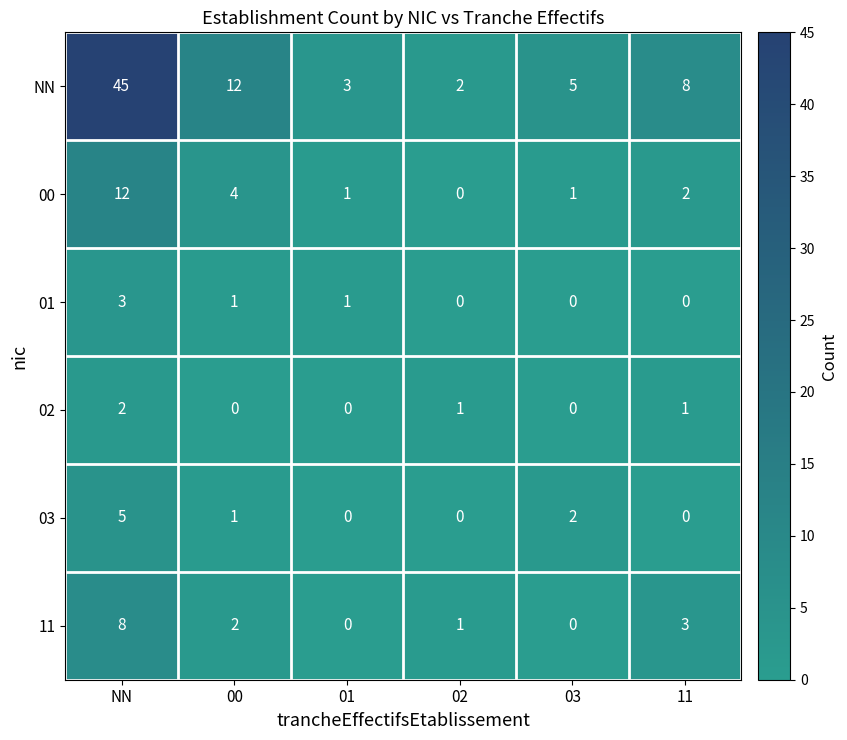

At which category is the sum across all series the highest?

NN